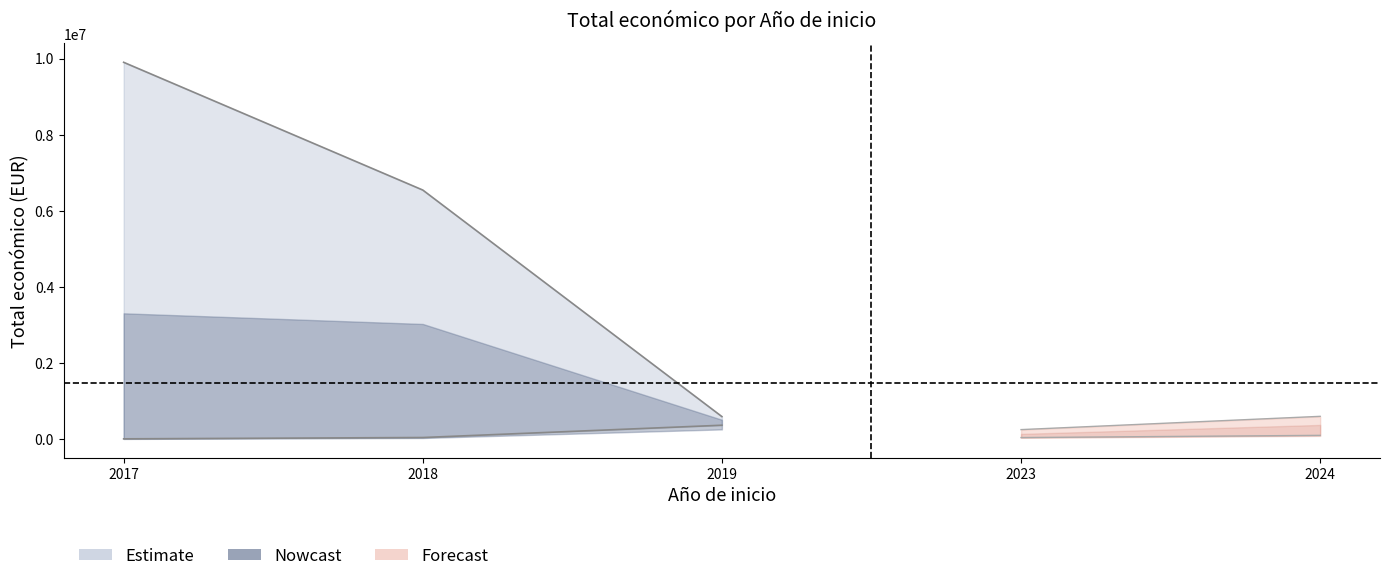

Read the Total economico mid value at 2023, to the nearest 50.

150000